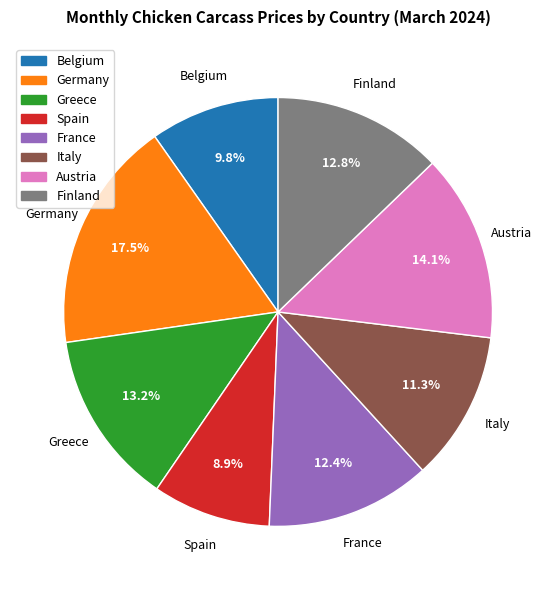

How many slices are in this pie chart?

8